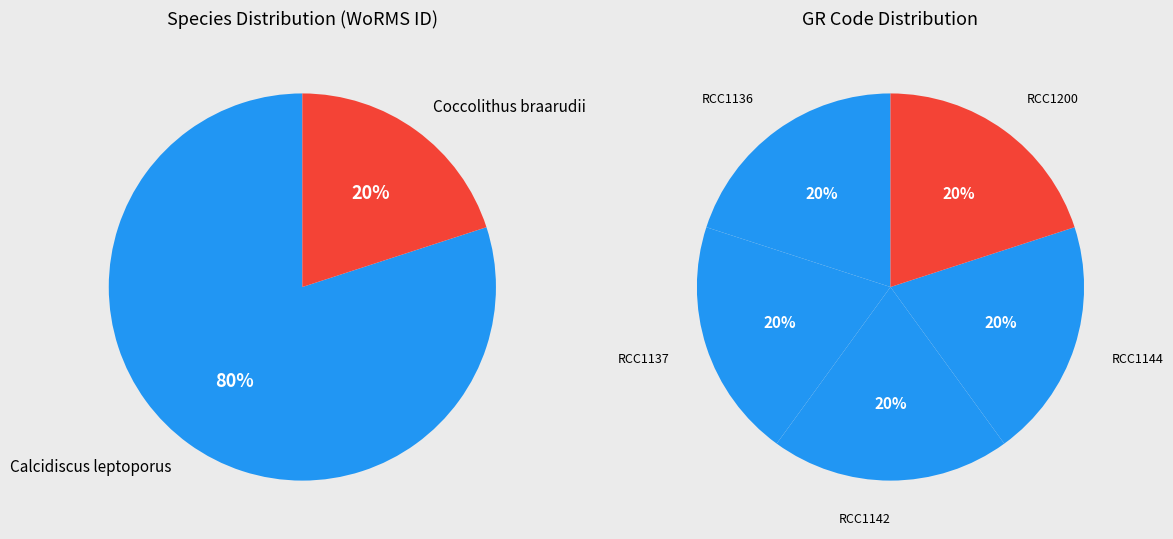

Combined, do RCC1136 and RCC1142 account for over 50%?

No